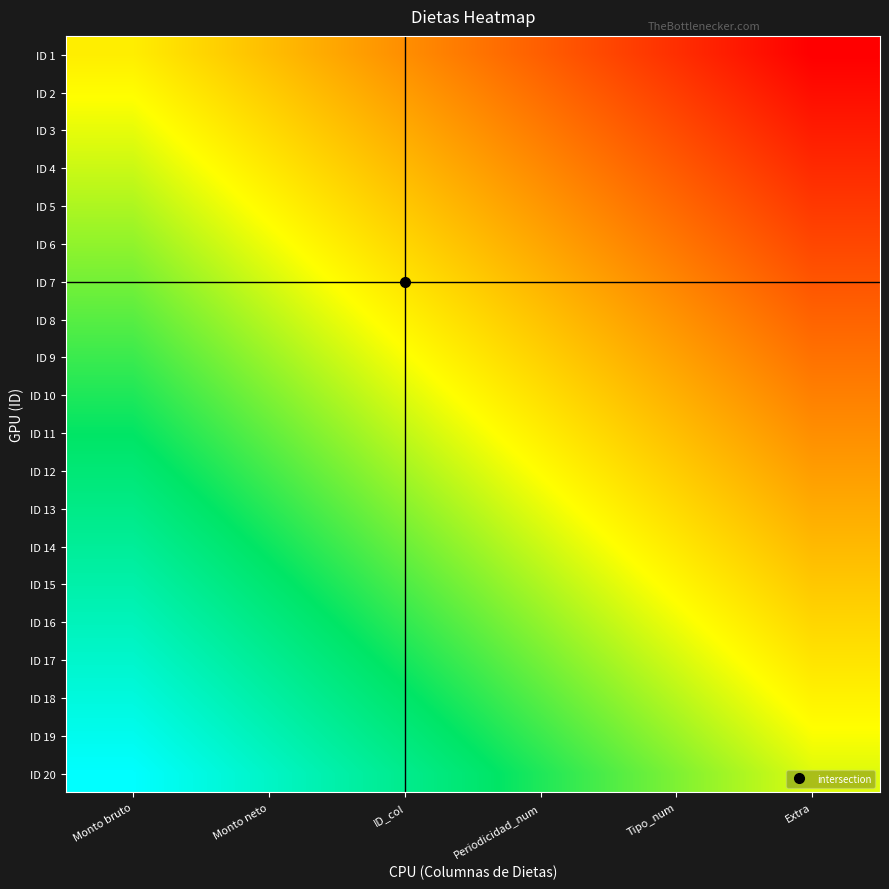

Reading left to right, list all the values displayed in this chart.

ID 1: Monto bruto=0.5	Monto neto=0.4	ID_col=0.3	Periodicidad_num=0.2	Tipo_num=0.1	Extra=0.0
ID 2: Monto bruto=0.5	Monto neto=0.4	ID_col=0.3	Periodicidad_num=0.2	Tipo_num=0.1	Extra=0.0
ID 3: Monto bruto=0.5	Monto neto=0.4	ID_col=0.3	Periodicidad_num=0.2	Tipo_num=0.1	Extra=0.1
ID 4: Monto bruto=0.6	Monto neto=0.5	ID_col=0.4	Periodicidad_num=0.3	Tipo_num=0.2	Extra=0.1
ID 5: Monto bruto=0.6	Monto neto=0.5	ID_col=0.4	Periodicidad_num=0.3	Tipo_num=0.2	Extra=0.1
ID 6: Monto bruto=0.6	Monto neto=0.5	ID_col=0.4	Periodicidad_num=0.3	Tipo_num=0.2	Extra=0.1
ID 7: Monto bruto=0.6	Monto neto=0.5	ID_col=0.4	Periodicidad_num=0.4	Tipo_num=0.3	Extra=0.2
ID 8: Monto bruto=0.7	Monto neto=0.6	ID_col=0.5	Periodicidad_num=0.4	Tipo_num=0.3	Extra=0.2
ID 9: Monto bruto=0.7	Monto neto=0.6	ID_col=0.5	Periodicidad_num=0.4	Tipo_num=0.3	Extra=0.2
ID 10: Monto bruto=0.7	Monto neto=0.6	ID_col=0.5	Periodicidad_num=0.4	Tipo_num=0.3	Extra=0.3
ID 11: Monto bruto=0.7	Monto neto=0.7	ID_col=0.6	Periodicidad_num=0.5	Tipo_num=0.4	Extra=0.3
ID 12: Monto bruto=0.8	Monto neto=0.7	ID_col=0.6	Periodicidad_num=0.5	Tipo_num=0.4	Extra=0.3
ID 13: Monto bruto=0.8	Monto neto=0.7	ID_col=0.6	Periodicidad_num=0.5	Tipo_num=0.4	Extra=0.3
ID 14: Monto bruto=0.8	Monto neto=0.7	ID_col=0.6	Periodicidad_num=0.6	Tipo_num=0.5	Extra=0.4
ID 15: Monto bruto=0.9	Monto neto=0.8	ID_col=0.7	Periodicidad_num=0.6	Tipo_num=0.5	Extra=0.4
ID 16: Monto bruto=0.9	Monto neto=0.8	ID_col=0.7	Periodicidad_num=0.6	Tipo_num=0.5	Extra=0.4
ID 17: Monto bruto=0.9	Monto neto=0.8	ID_col=0.7	Periodicidad_num=0.6	Tipo_num=0.5	Extra=0.4
ID 18: Monto bruto=0.9	Monto neto=0.9	ID_col=0.8	Periodicidad_num=0.7	Tipo_num=0.6	Extra=0.5
ID 19: Monto bruto=1.0	Monto neto=0.9	ID_col=0.8	Periodicidad_num=0.7	Tipo_num=0.6	Extra=0.5
ID 20: Monto bruto=1.0	Monto neto=0.9	ID_col=0.8	Periodicidad_num=0.7	Tipo_num=0.6	Extra=0.5